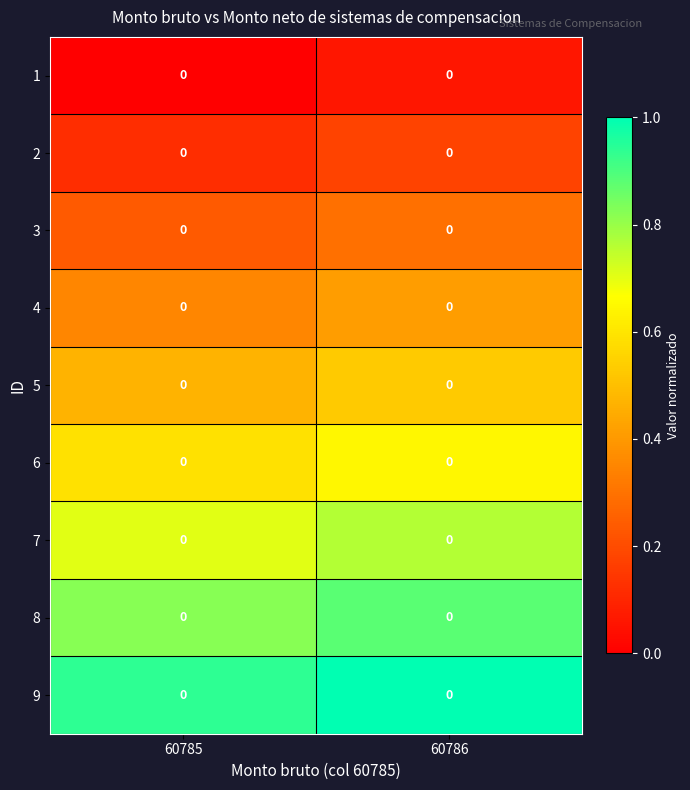

At how many categories does at least one series exceed 0?

2